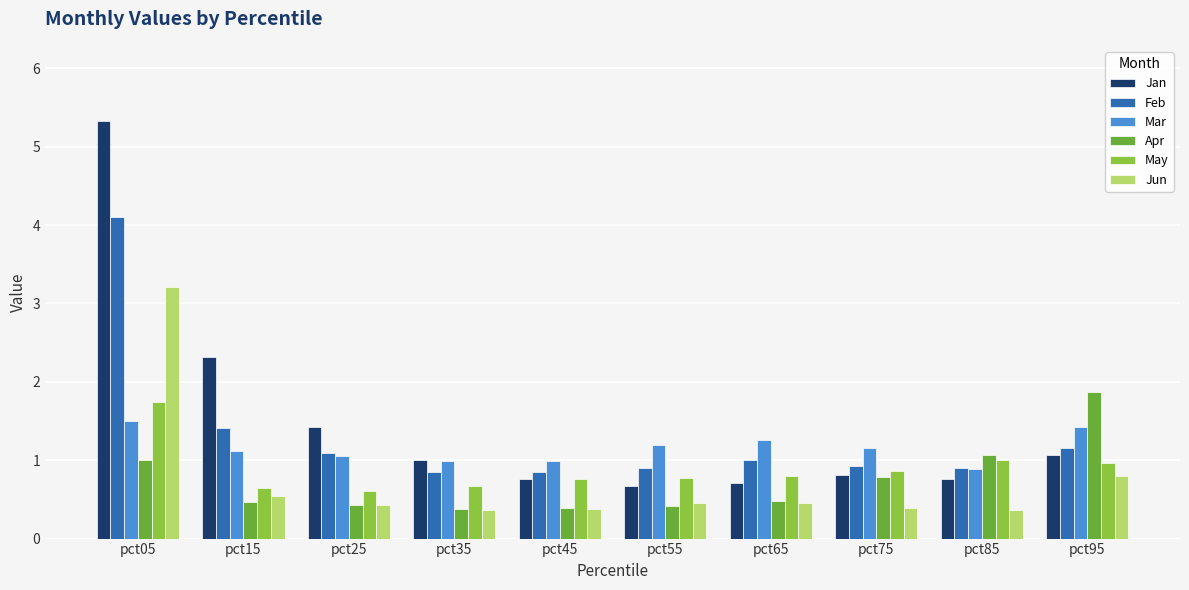

What is the minimum value for Feb?

0.8